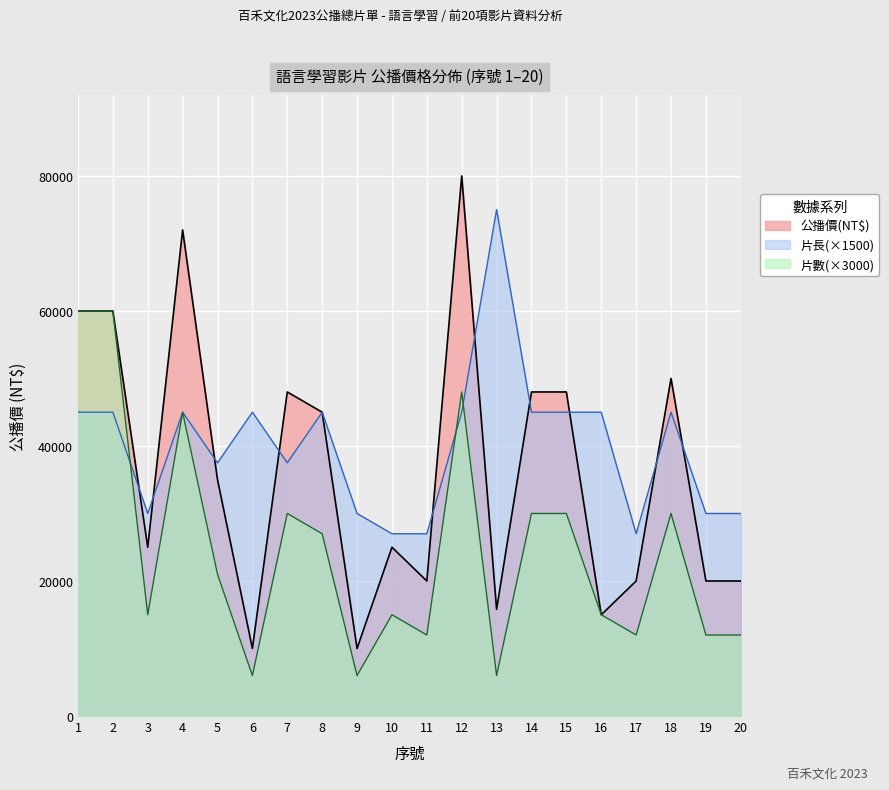

Which category has the highest value in the 公播價(NT$) series?

12